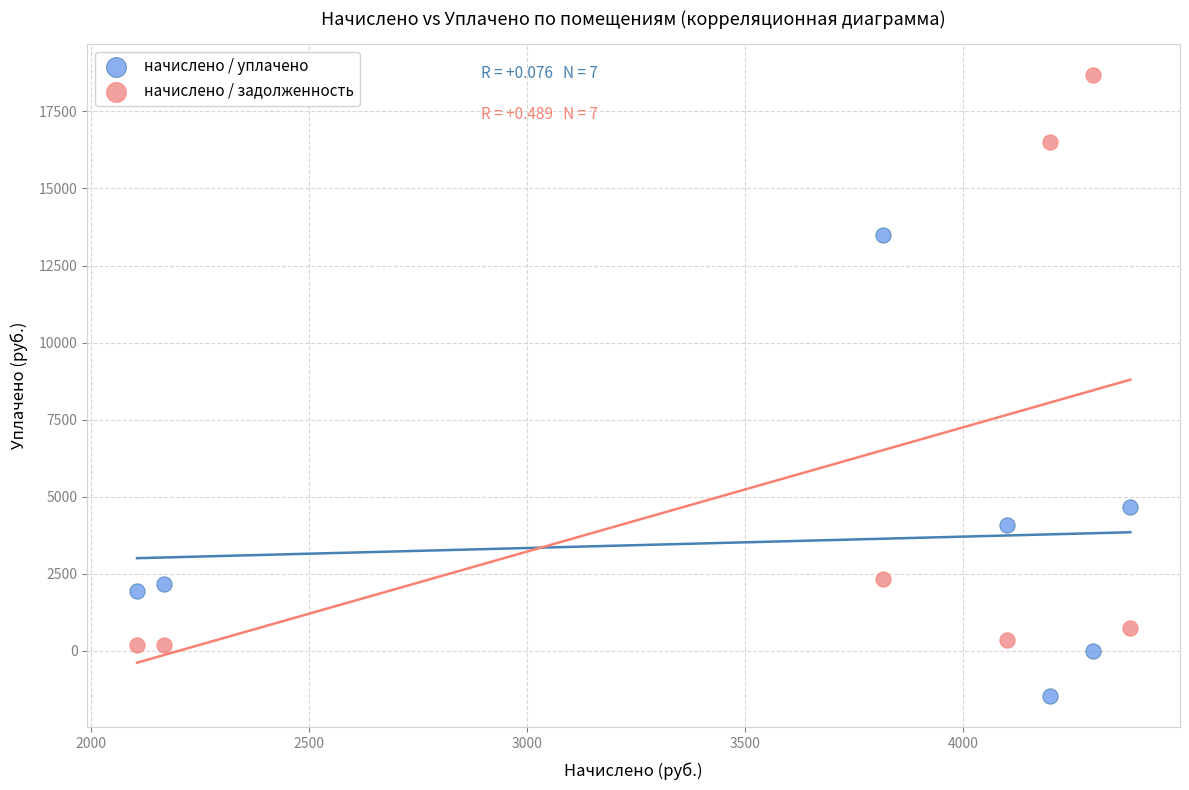

Which series contains the lowest Y value?

начислено / уплачено